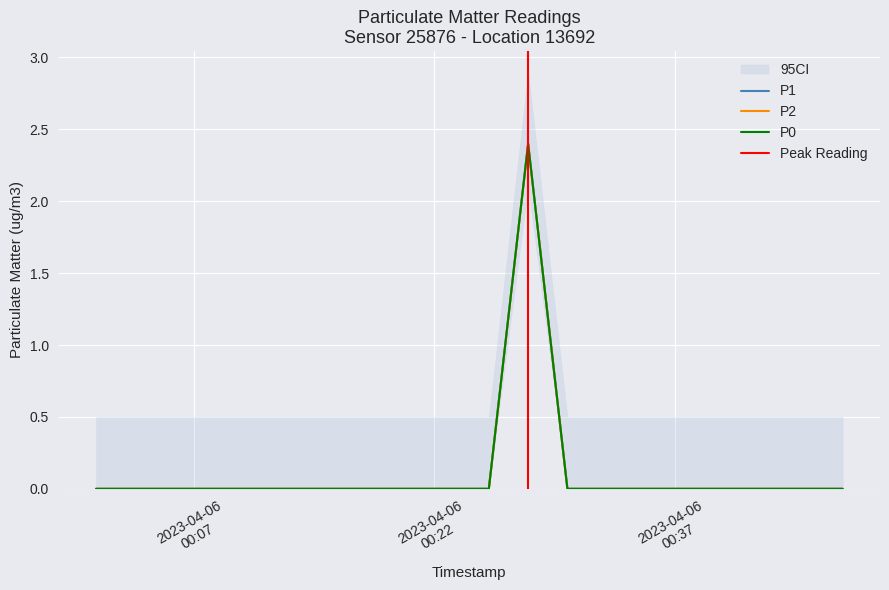

Is it true that P1 equals -0.8 at 2023-04-06T00:37:41?

False